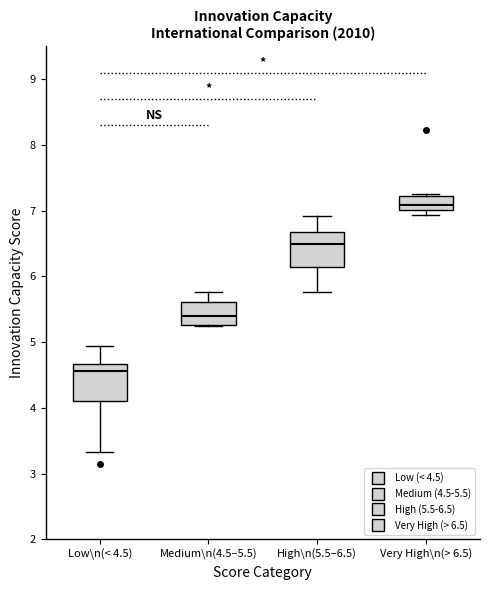

Which box has the highest median line?

Very High\n(> 6.5)